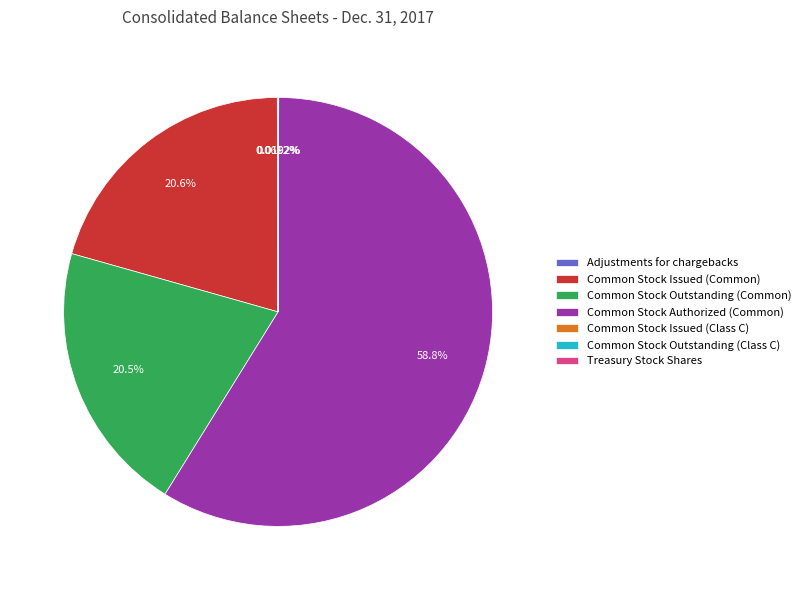

Is Common Stock Issued (Common) the majority of the pie?

No